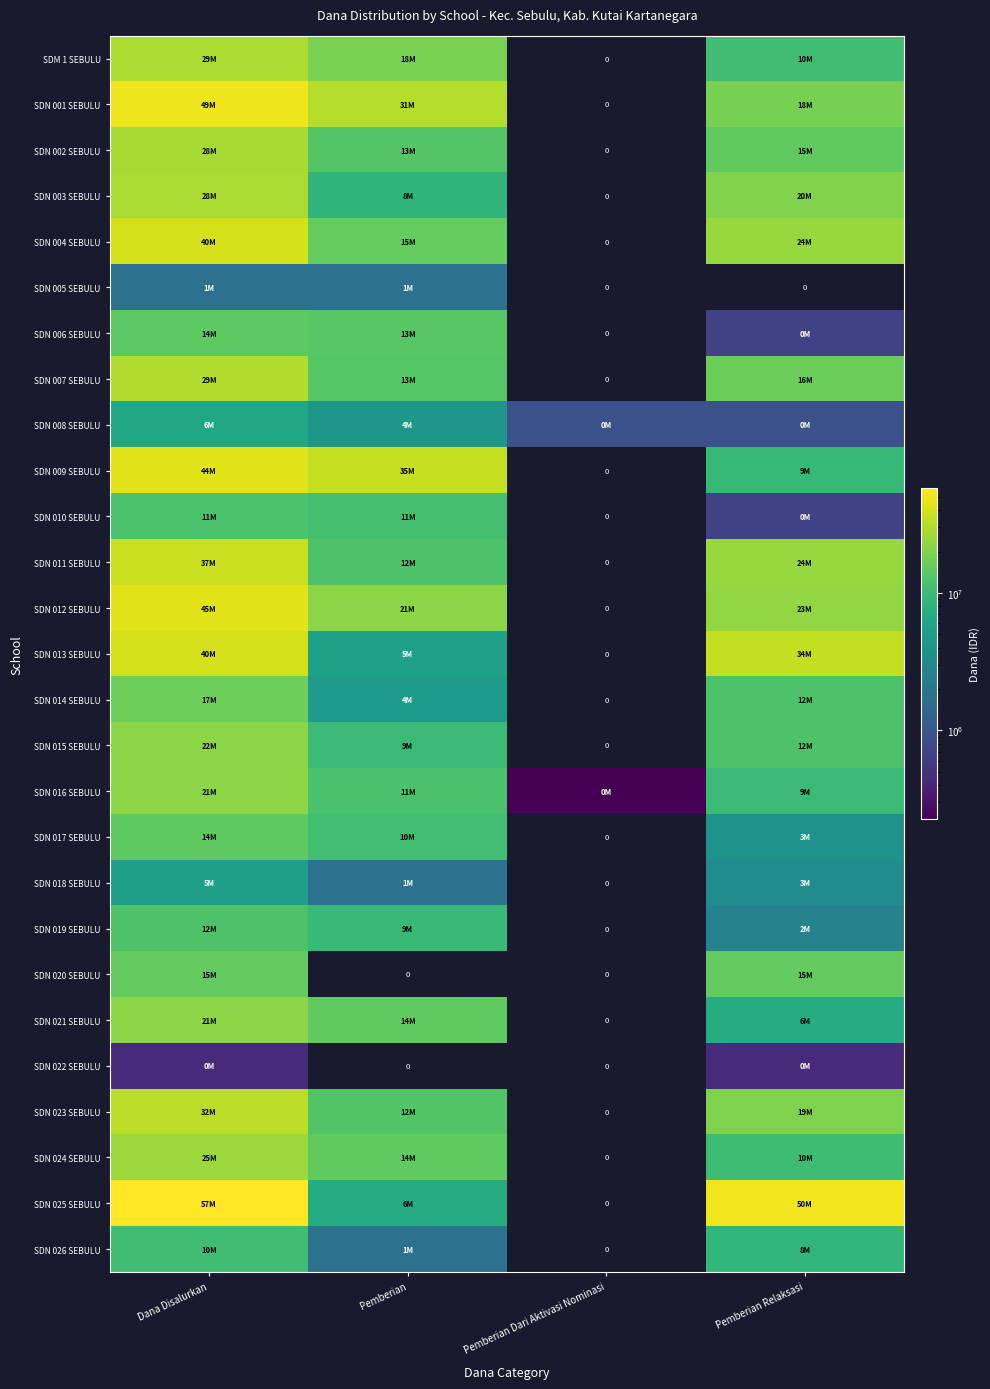

What is the minimum value shown in the chart?

225000.0